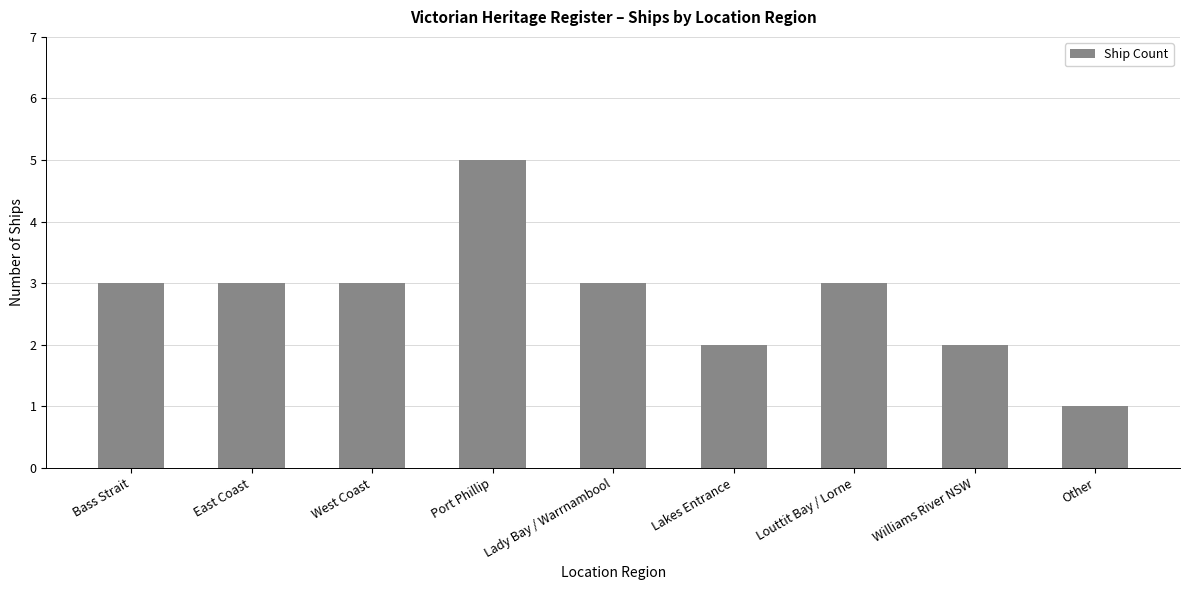

Reading left to right, what are all the values shown in this chart?

Bass Strait=3	East Coast=3	West Coast=3	Port Phillip=5	Lady Bay / Warrnambool=3	Lakes Entrance=2	Louttit Bay / Lorne=3	Williams River NSW=2	Other=1